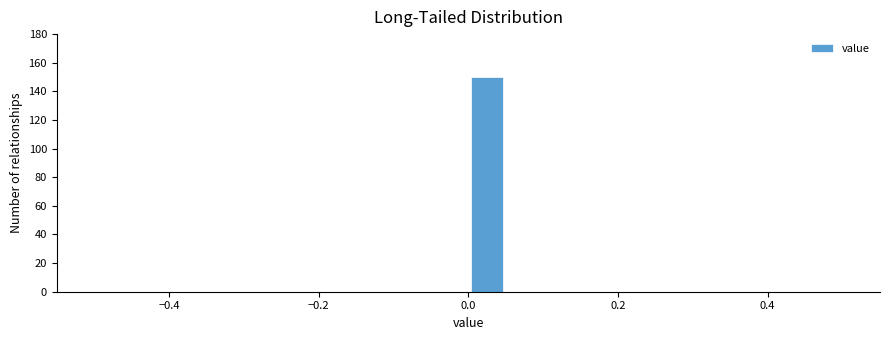

Read against the x-axis, roughly where is the centre of the tallest bar?

0.02